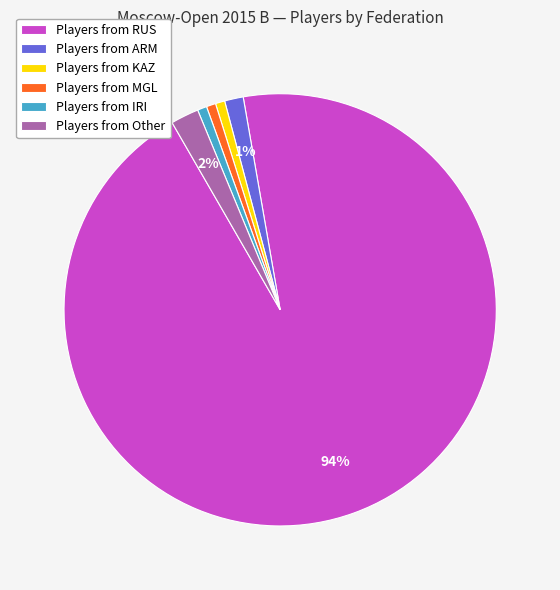

To the nearest percent, what percentage of the pie is Players from KAZ?

1%